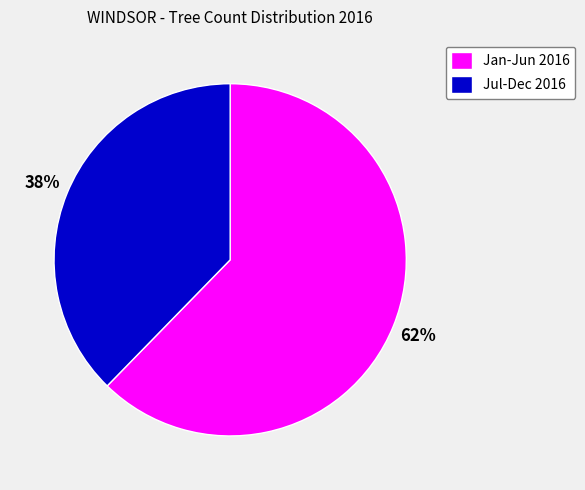

What is the ratio of the value at Jul-Dec 2016 to the value at Jan-Jun 2016?

0.6